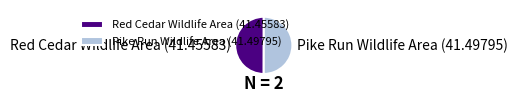

How many segments does this pie chart have?

2